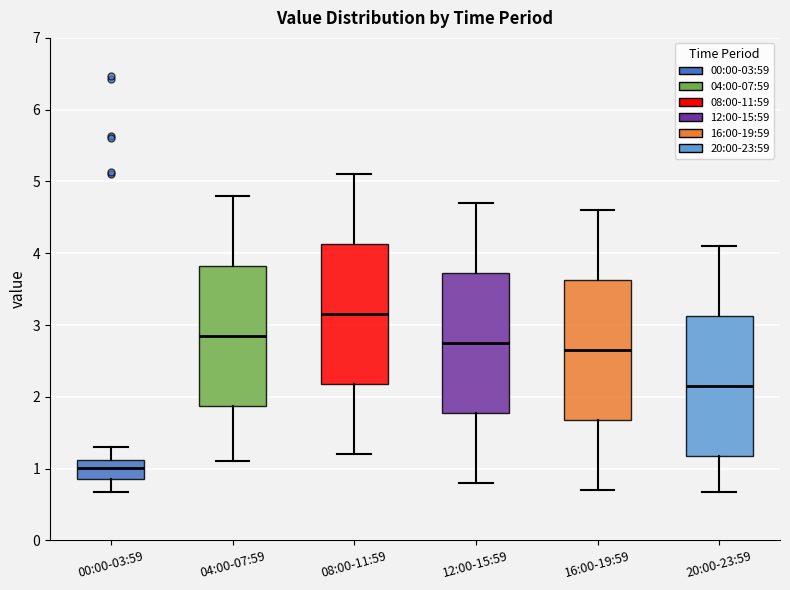

Reading left to right, read every box against the y-axis: the position of its median line, the range the box covers, and the ends of its whiskers. The values are not printed on the chart, so give them approximately, as read against the axis.

00:00-03:59: median 1.0, box 0.9 to 1.1, whiskers 0.7 to 1.3
04:00-07:59: median 2.9, box 1.9 to 3.8, whiskers 1.1 to 4.8
08:00-11:59: median 3.2, box 2.2 to 4.1, whiskers 1.2 to 5.1
12:00-15:59: median 2.8, box 1.8 to 3.7, whiskers 0.8 to 4.7
16:00-19:59: median 2.7, box 1.7 to 3.6, whiskers 0.7 to 4.6
20:00-23:59: median 2.2, box 1.2 to 3.1, whiskers 0.7 to 4.1